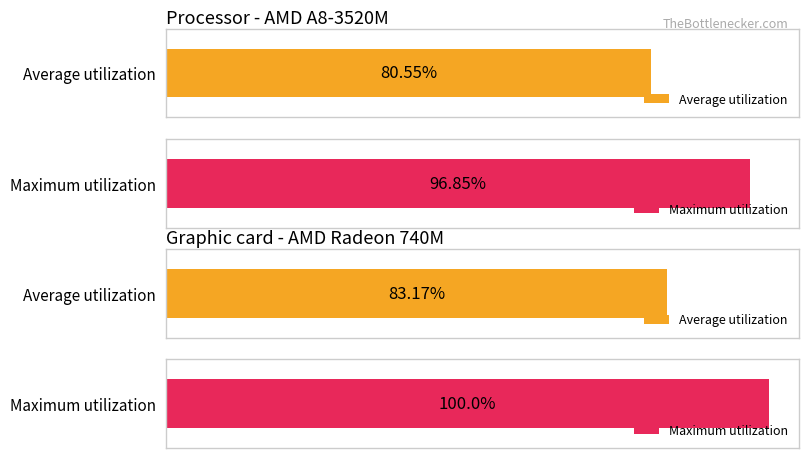

What are all the series names shown in the legend?

Average utilization, Maximum utilization